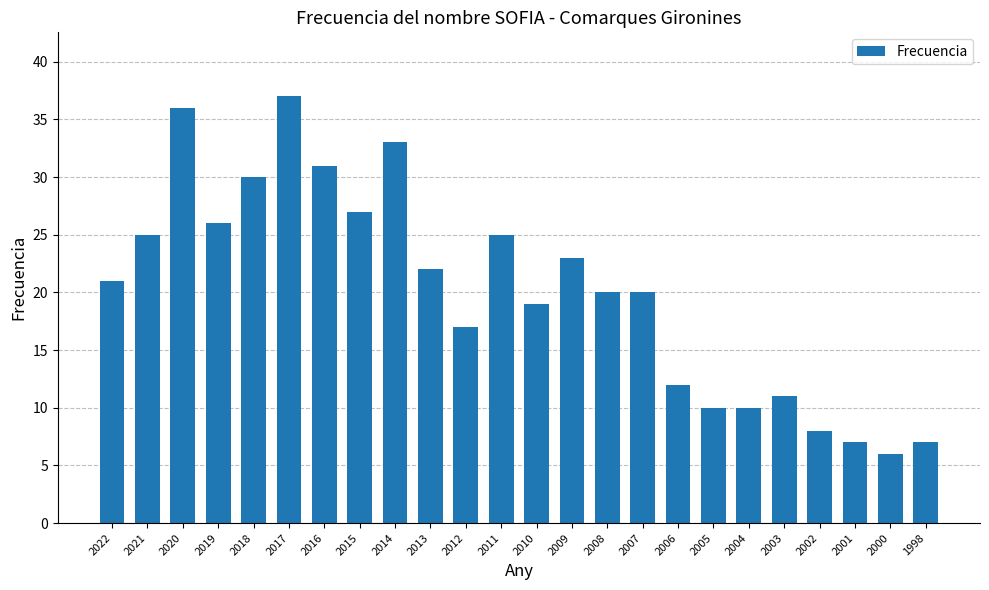

What is the difference between the maximum and minimum values?

31